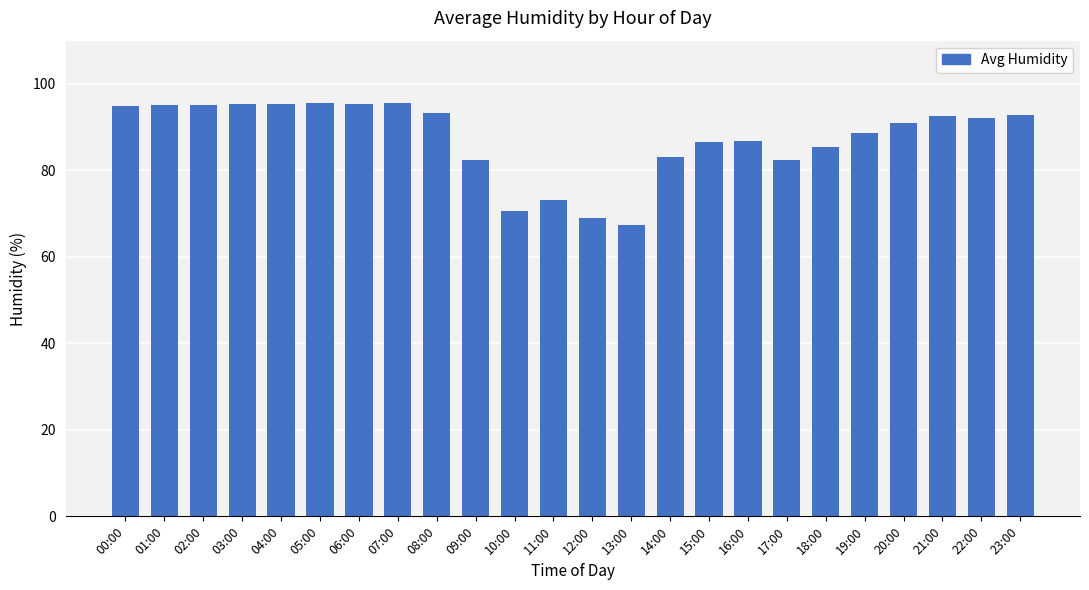

Does the chart contain stacked bars?

No